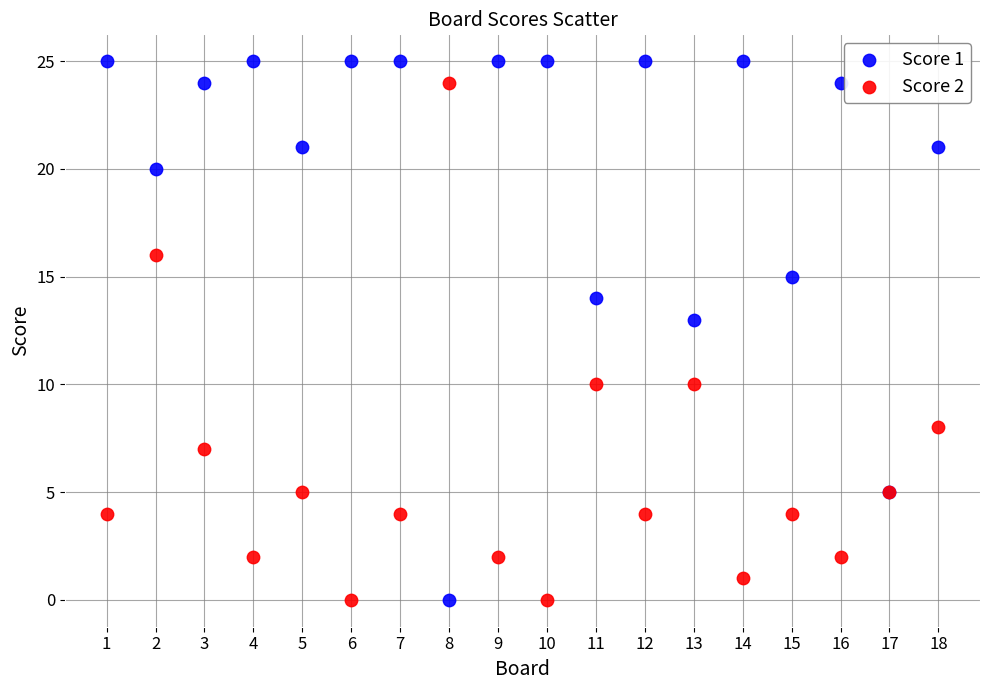

What is the X range (max minus min) for the scatter plot?

17